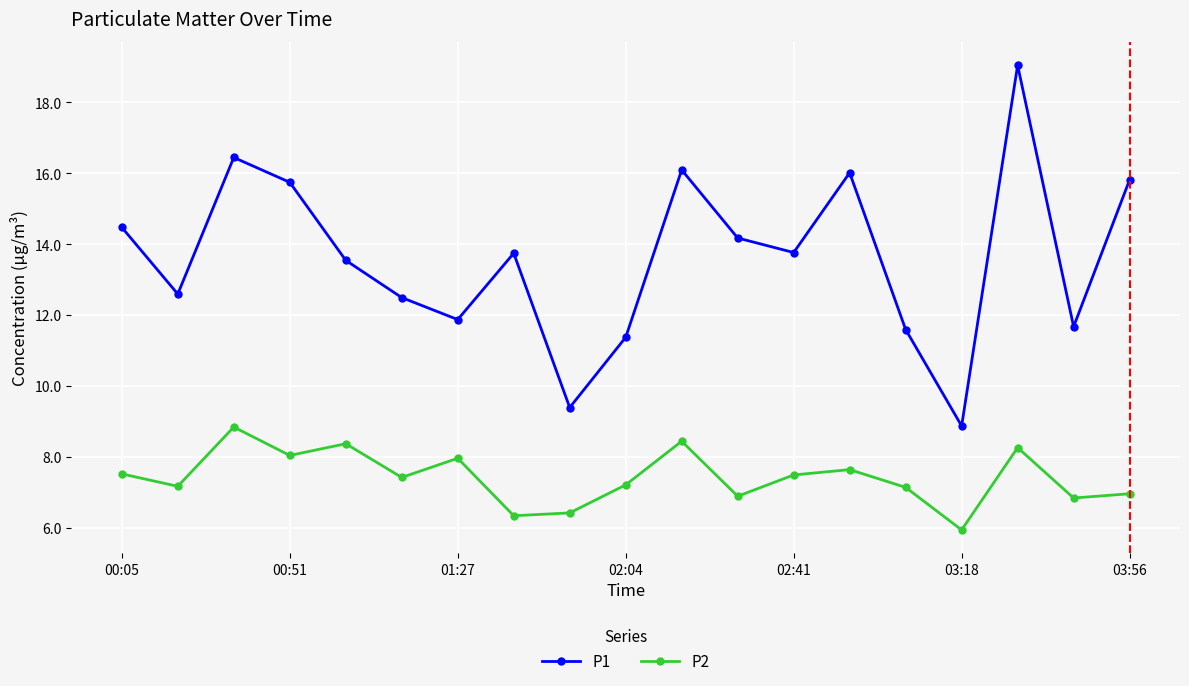

What is the difference between the maximum and minimum values in the P2 series?

2.9